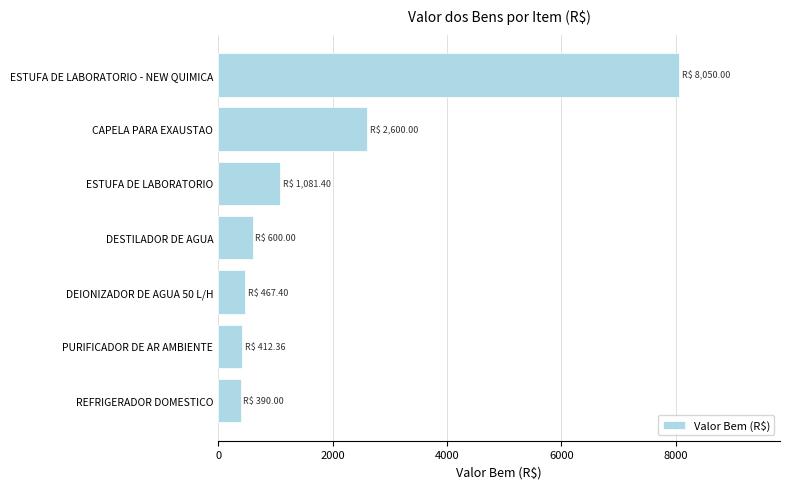

The chart shows a value of 14201.4 at ESTUFA DE LABORATORIO - NEW QUIMICA. True or false?

False